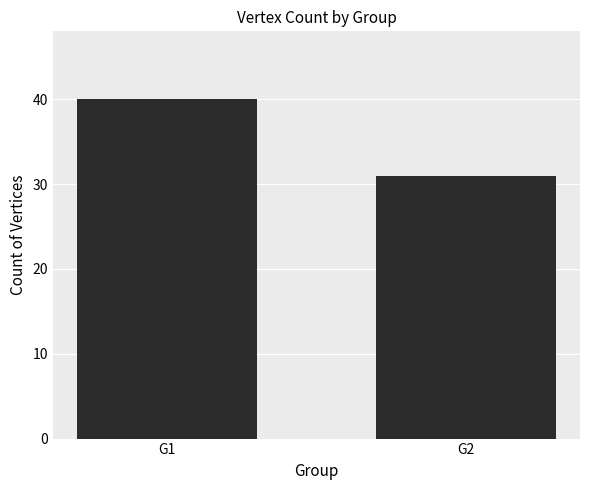

Between G1 and G2, which is larger?

G1